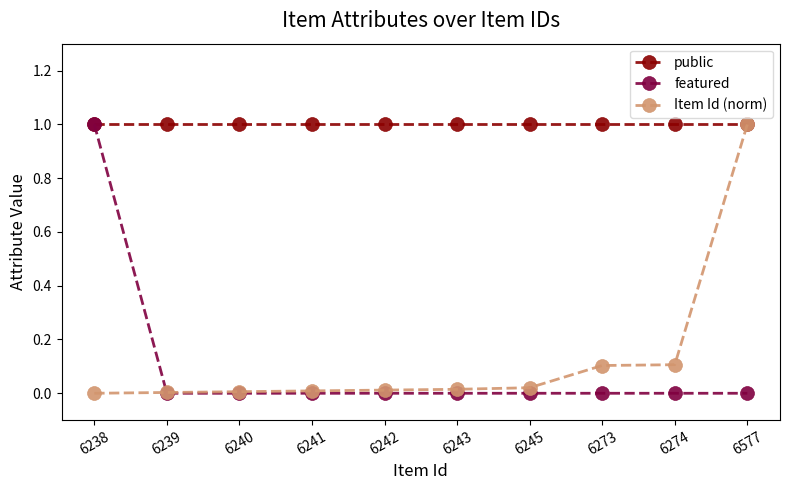

What is the greatest value displayed?

1.0